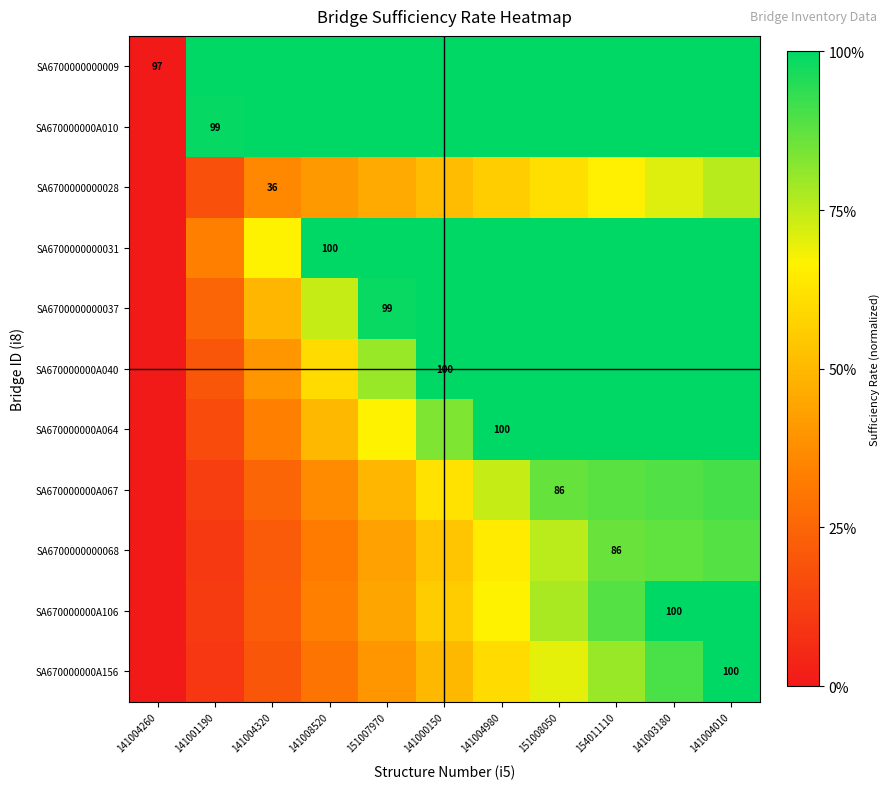

Is the value of SA6700000000031 at 141000150 greater than the value of SA6700000000037 at 141004980?

No